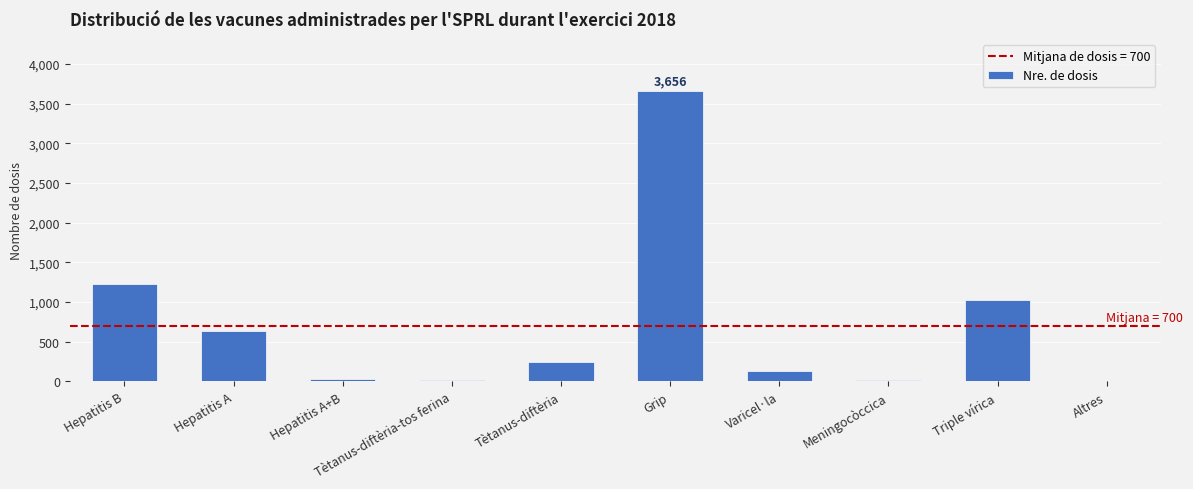

What is the sum of all values?

6999